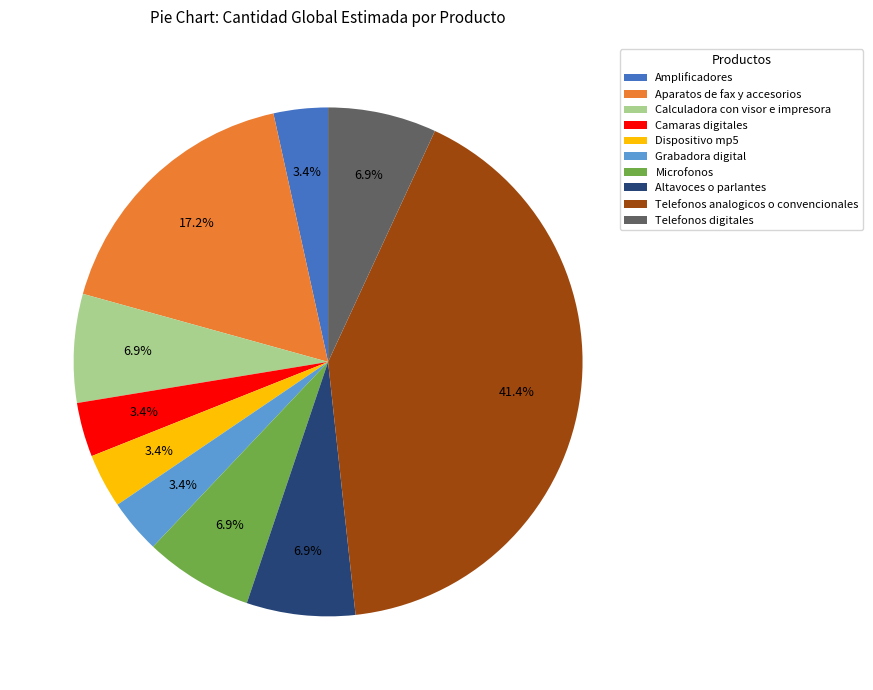

What is the largest slice in the pie chart?

Telefonos analogicos o convencionales